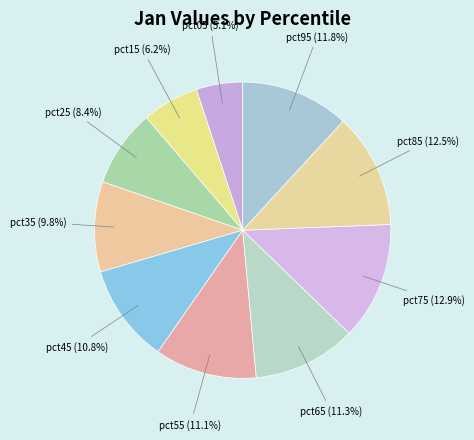

Which slice is the smallest?

pct05